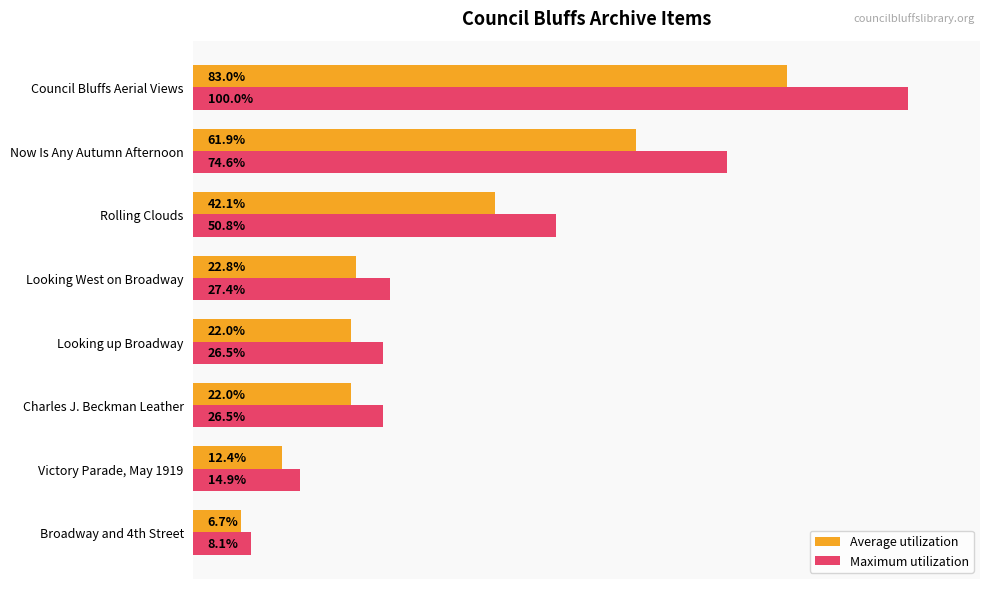

Which series has the widest spread of values?

Maximum utilization